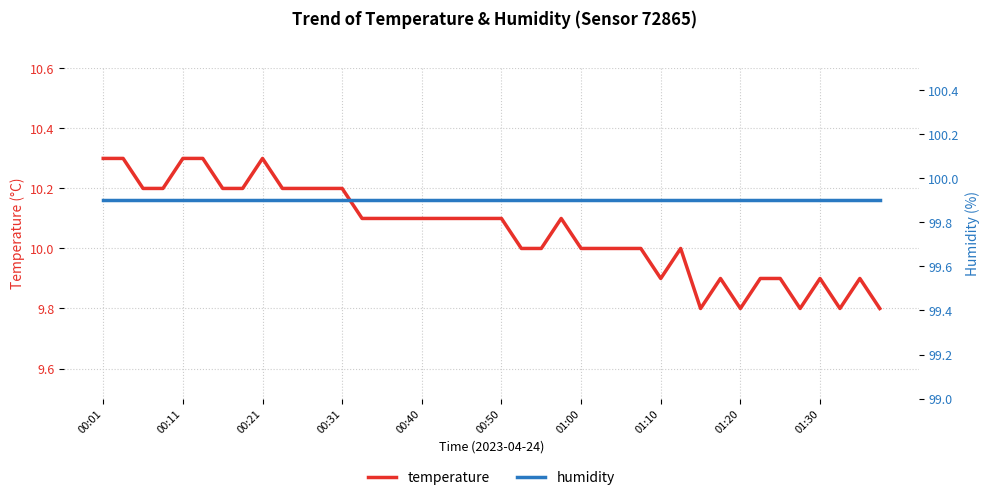

Is the value of temperature at 37 greater than the value of humidity at 19?

No